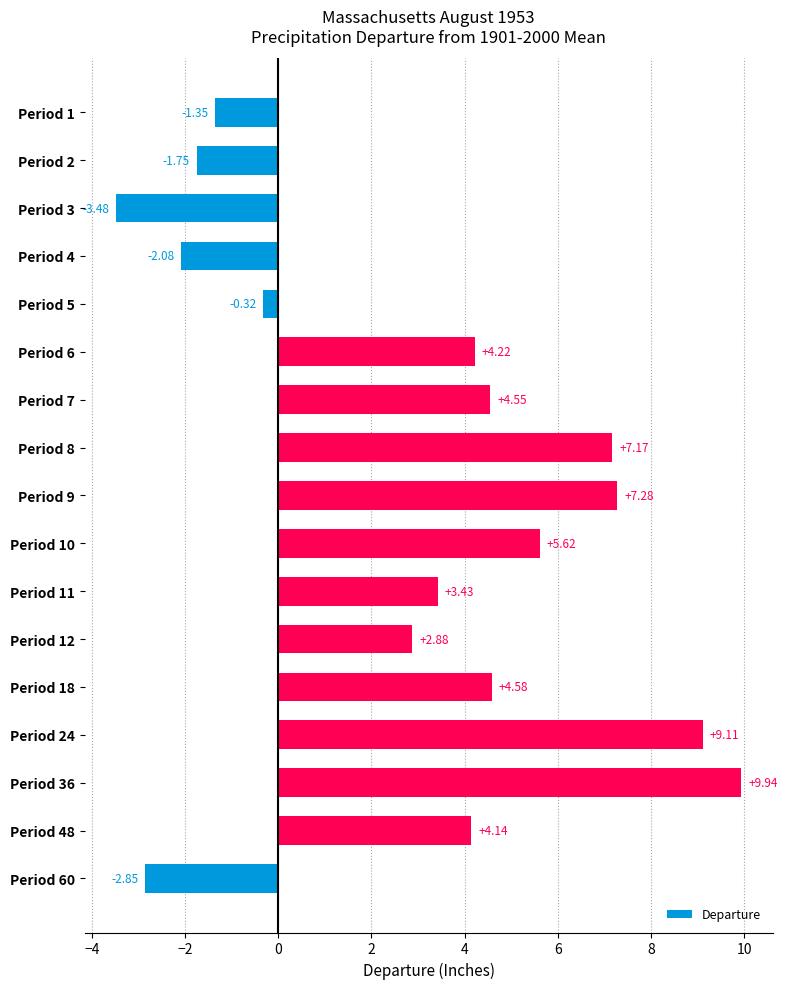

Which category has the lowest value across all series?

Period 3